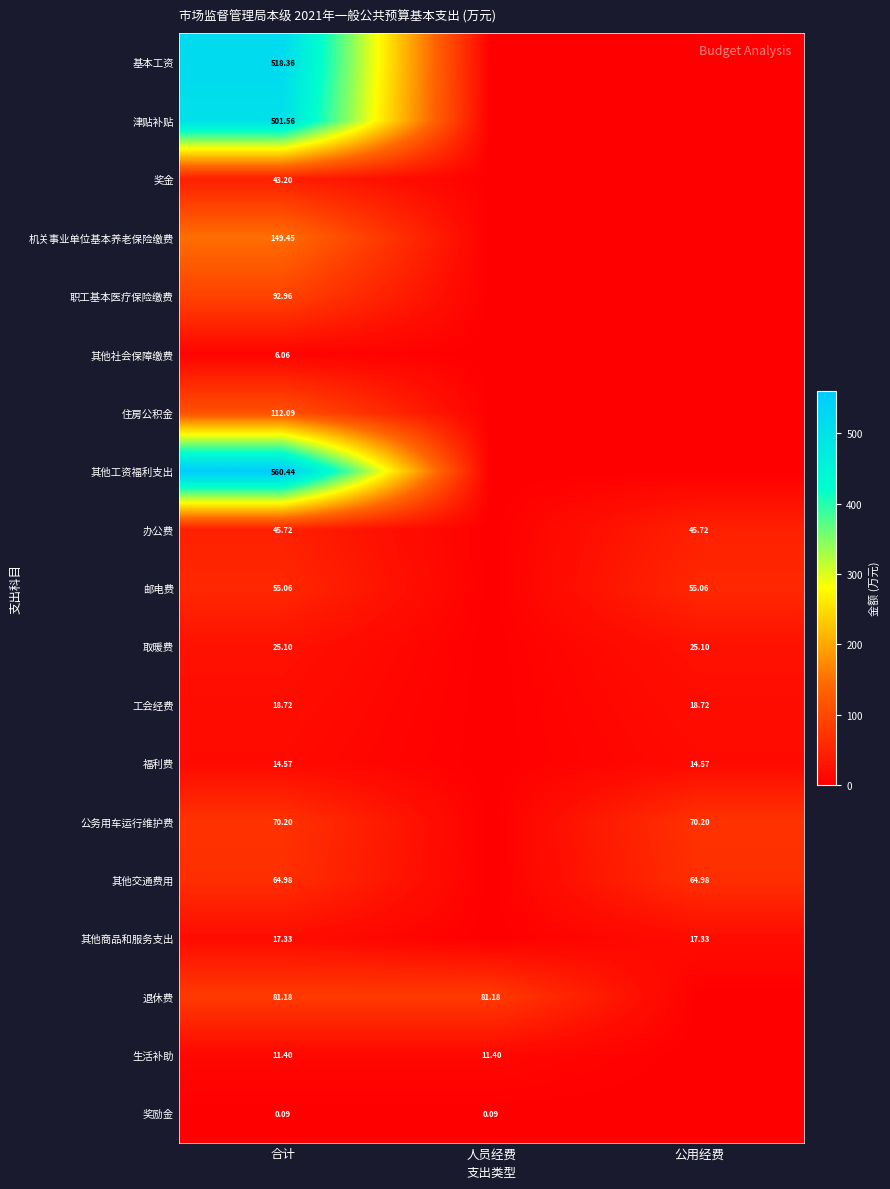

Rank the series at 合计 from highest to lowest value.

其他工资福利支出, 基本工资, 津贴补贴, 机关事业单位基本养老保险缴费, 住房公积金, 职工基本医疗保险缴费, 退休费, 公务用车运行维护费, 其他交通费用, 邮电费, 办公费, 奖金, 取暖费, 工会经费, 其他商品和服务支出, 福利费, 生活补助, 其他社会保障缴费, 奖励金